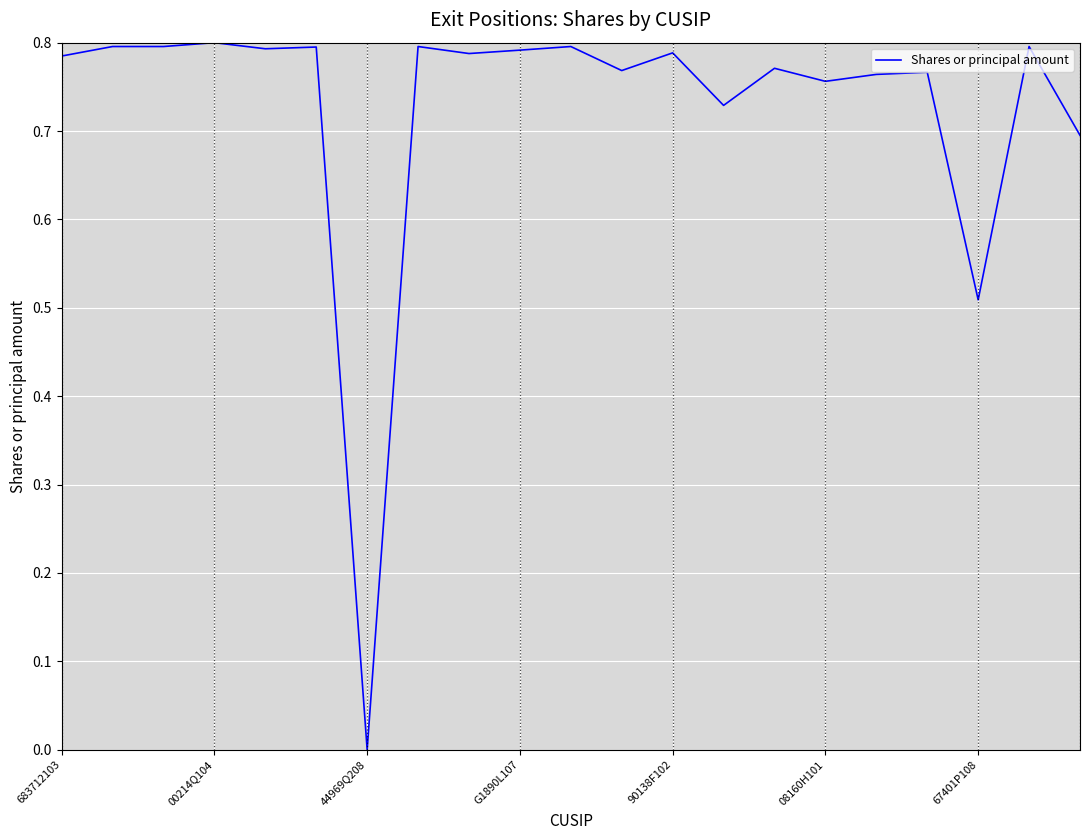

True or false: there are more than 0 points higher than both neighbors.

True